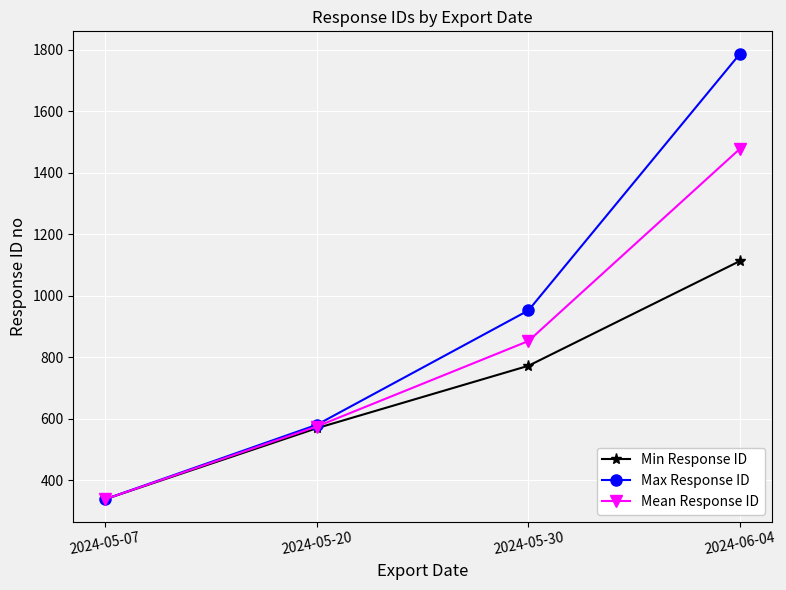

What is the spread (max minus min) of values at 2024-06-04?

674.0